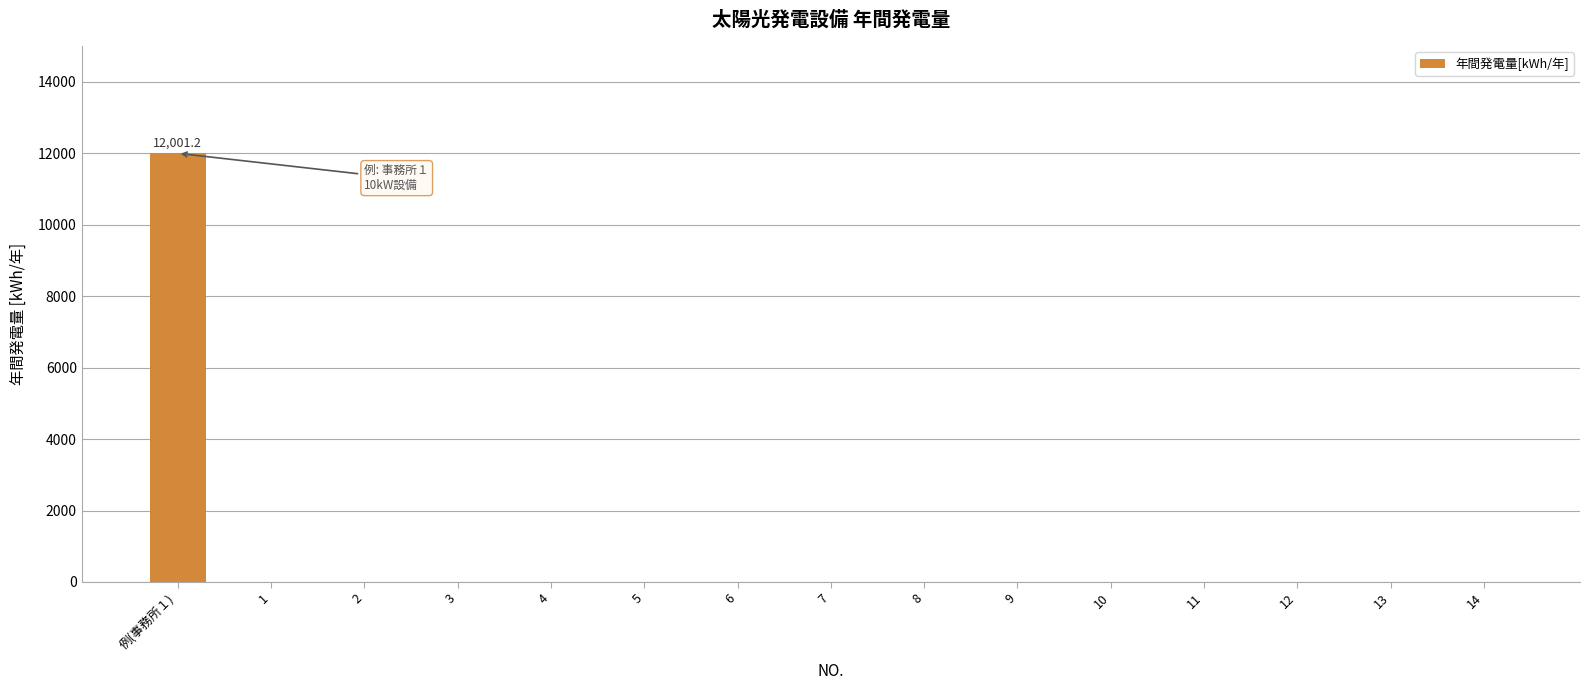

Which category has the highest value across all series?

例(事務所１)